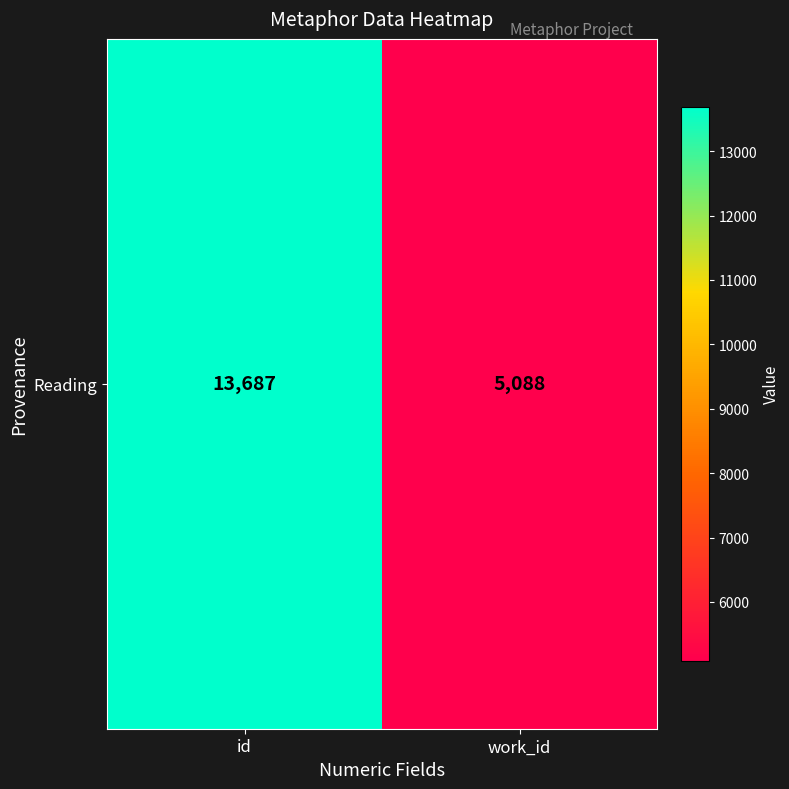

What is the change in value from id to work_id?

-8599